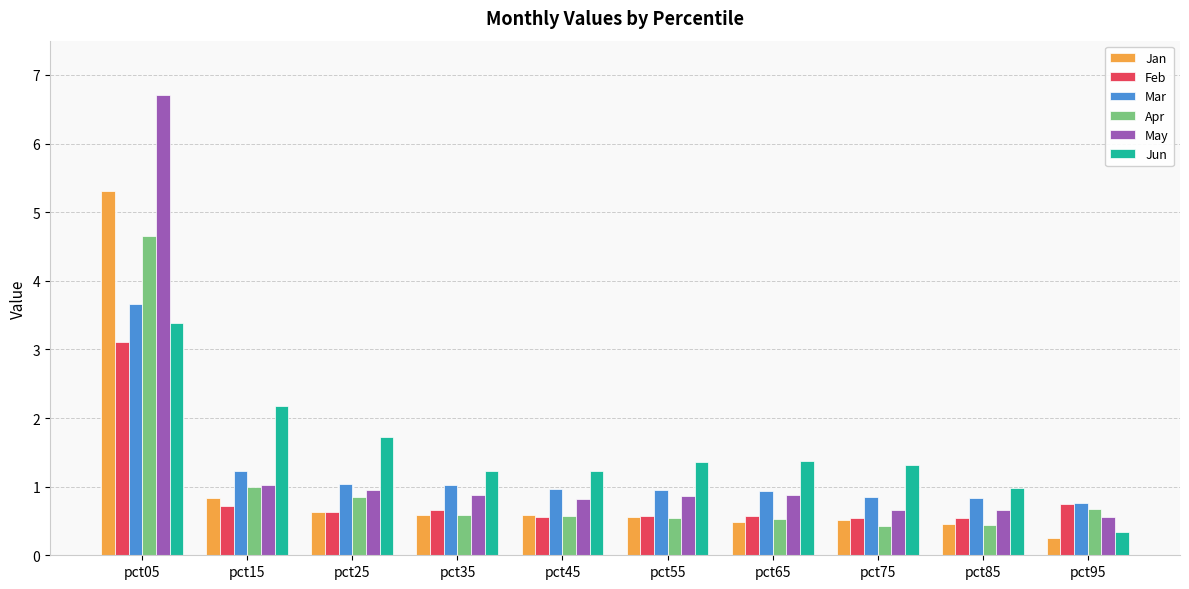

Are the bars horizontal?

No